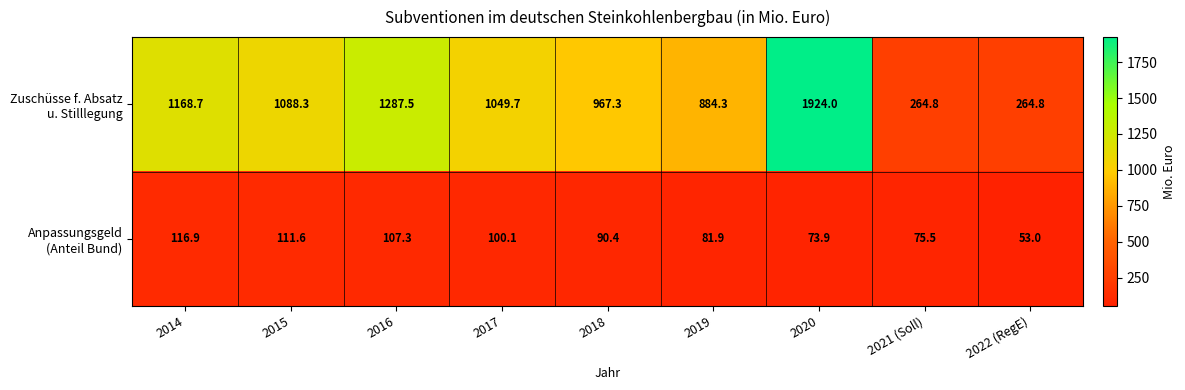

What is the difference between the highest and lowest values at 2015?

976.7